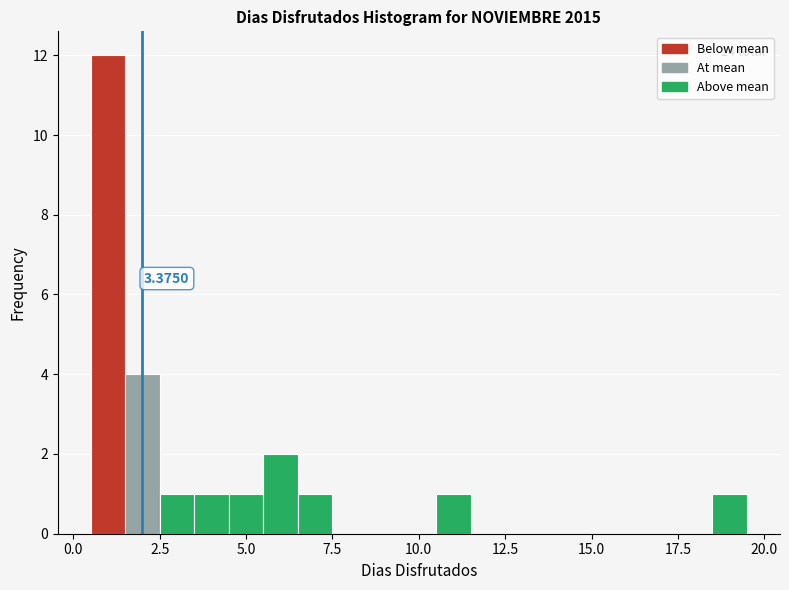

Read against the x-axis, roughly where is the centre of the tallest bar?

1.0